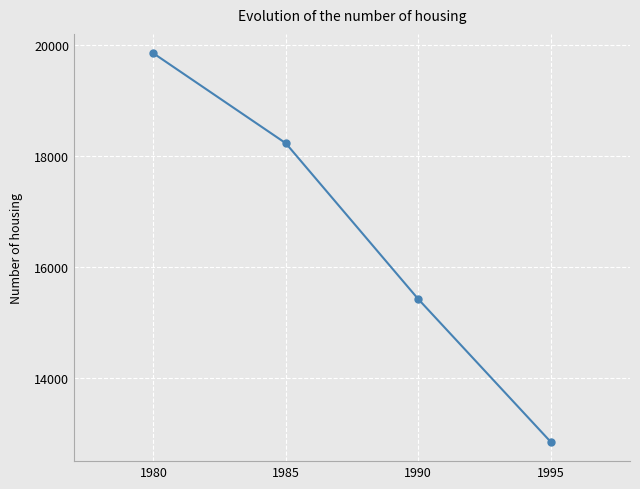

How many lines are shown in the chart?

1